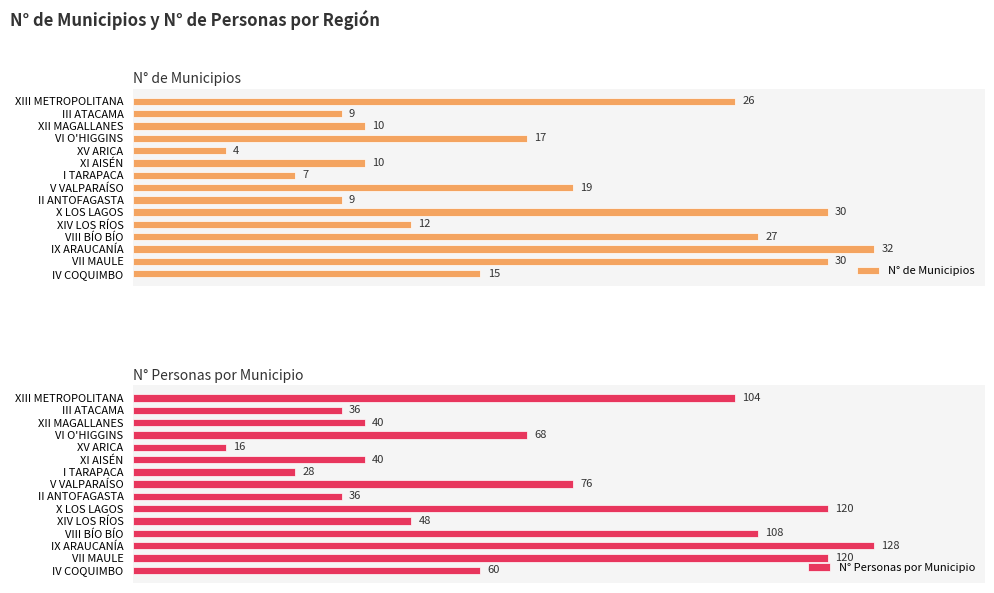

Rank the categories by N° de Municipios value from highest to lowest.

12, 9, 13, 11, 0, 7, 3, 14, 10, 2, 5, 1, 8, 6, 4